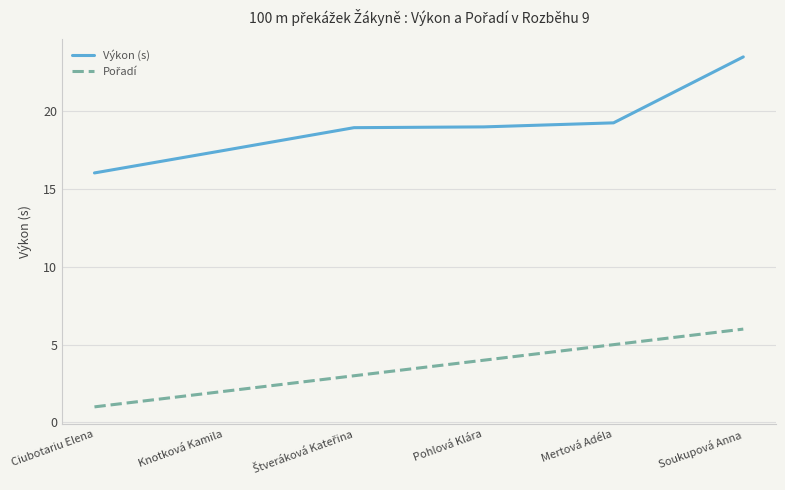

Which category has the highest value across all series?

Soukupová Anna